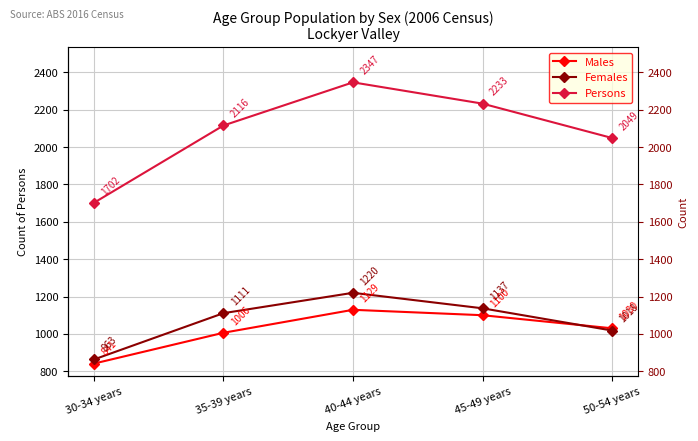

Where is the first local maximum for Females?

40-44 years